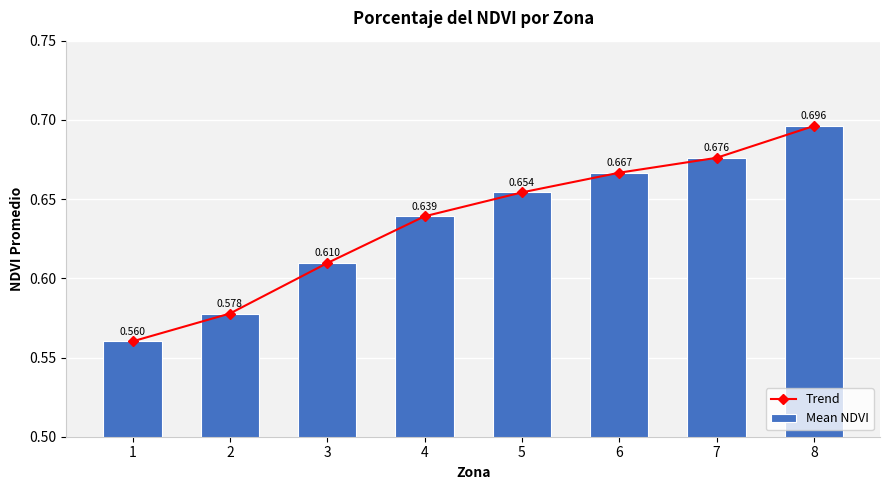

What is the difference between the maximum and second lowest values in the Trend series?

0.1